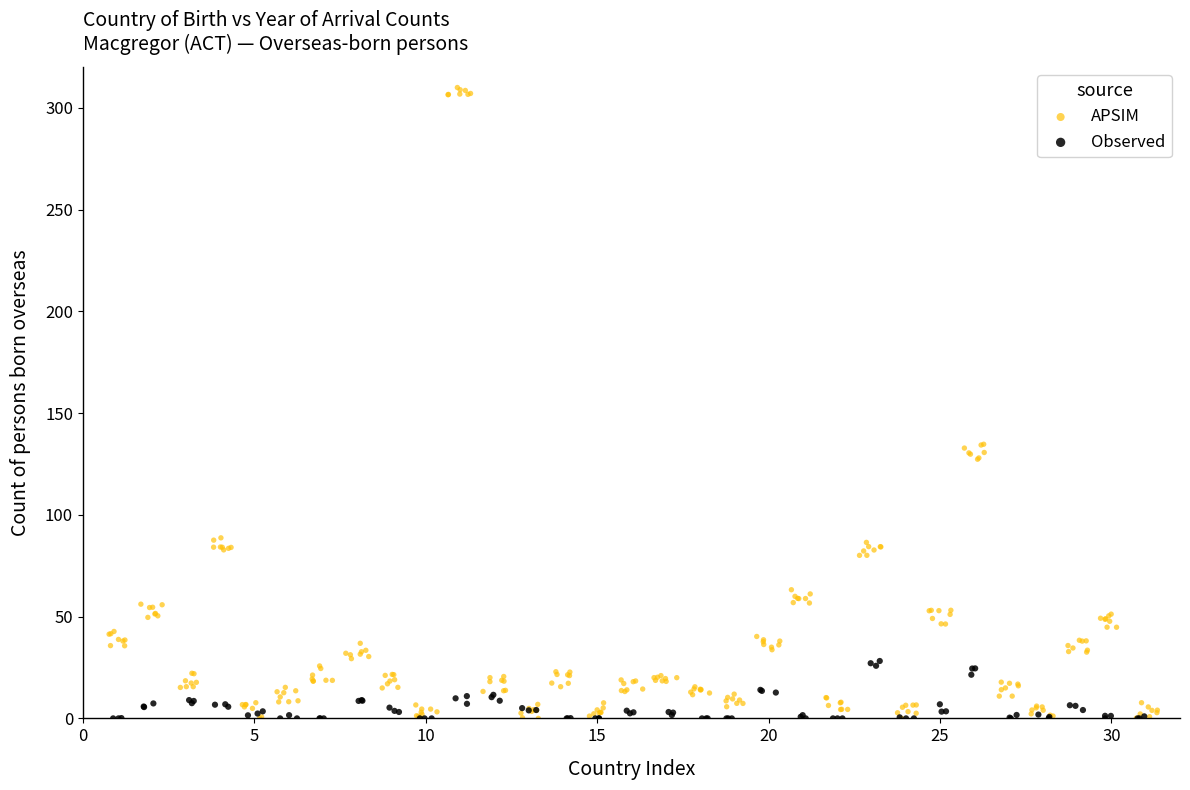

What are all the series names shown in the legend?

APSIM, Observed